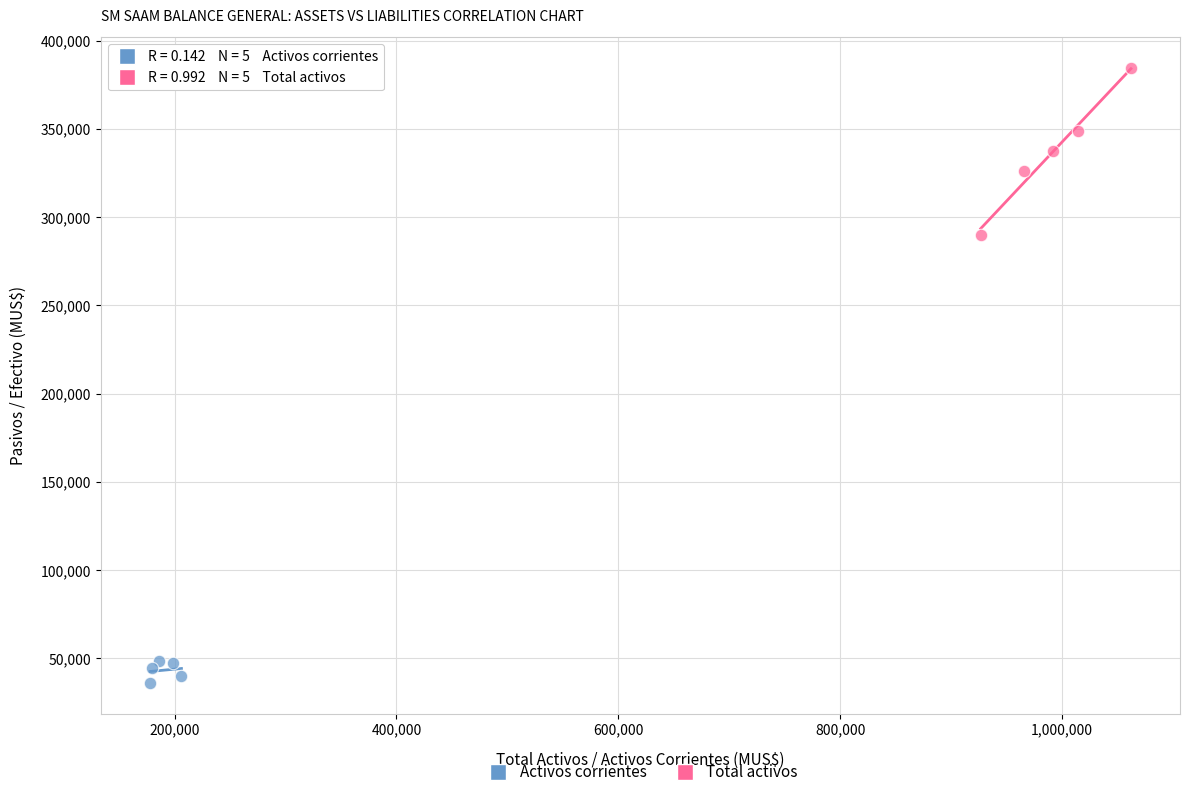

Which series reaches the maximum Y coordinate?

Total activos